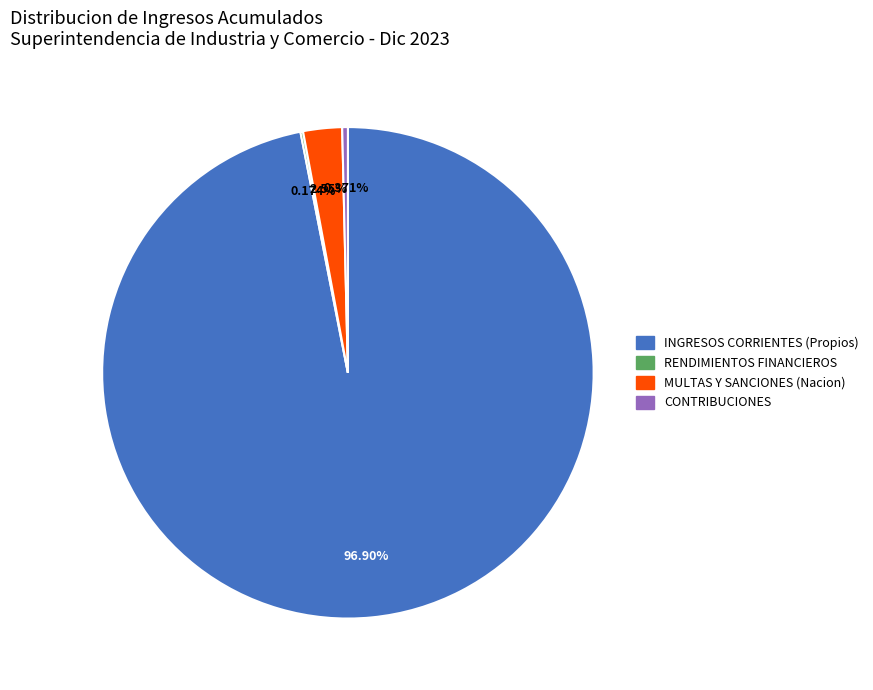

Does any single category account for the majority?

Yes